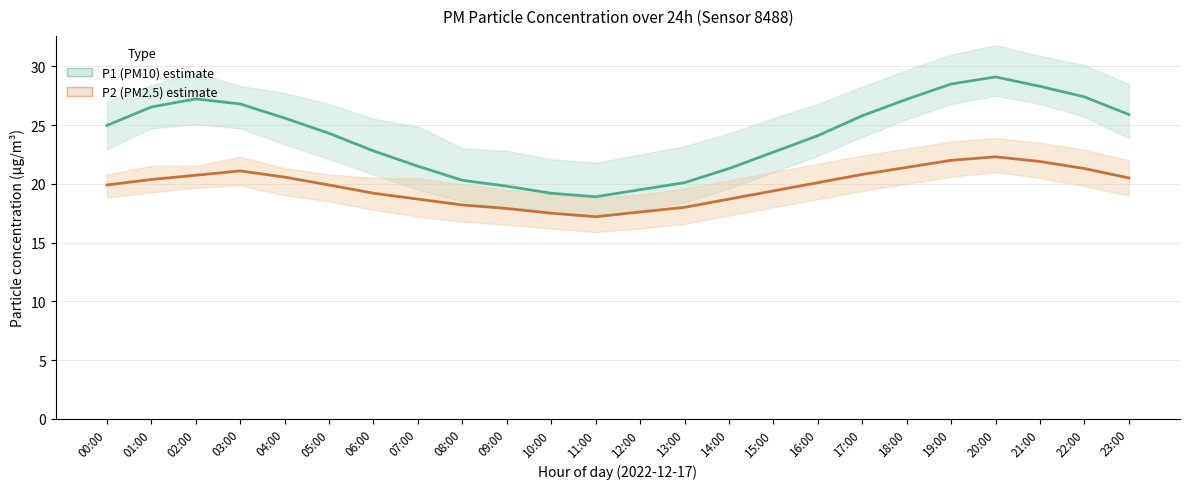

What is the difference between the highest and lowest values at 22:00?

6.1